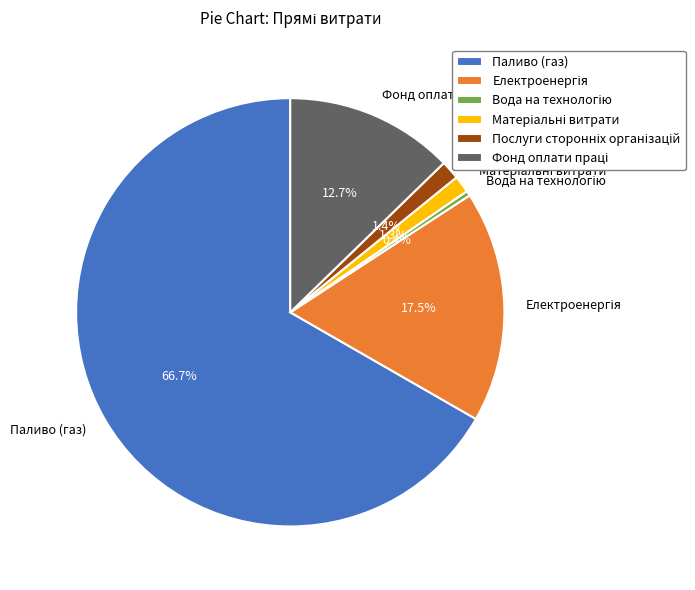

How many segments does this pie chart have?

6